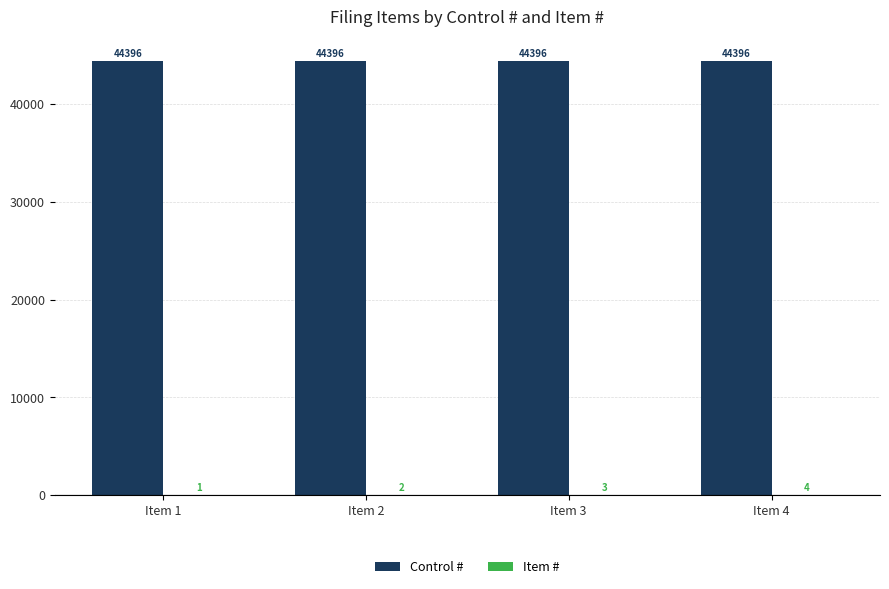

Which series has the largest total across all categories?

Control #